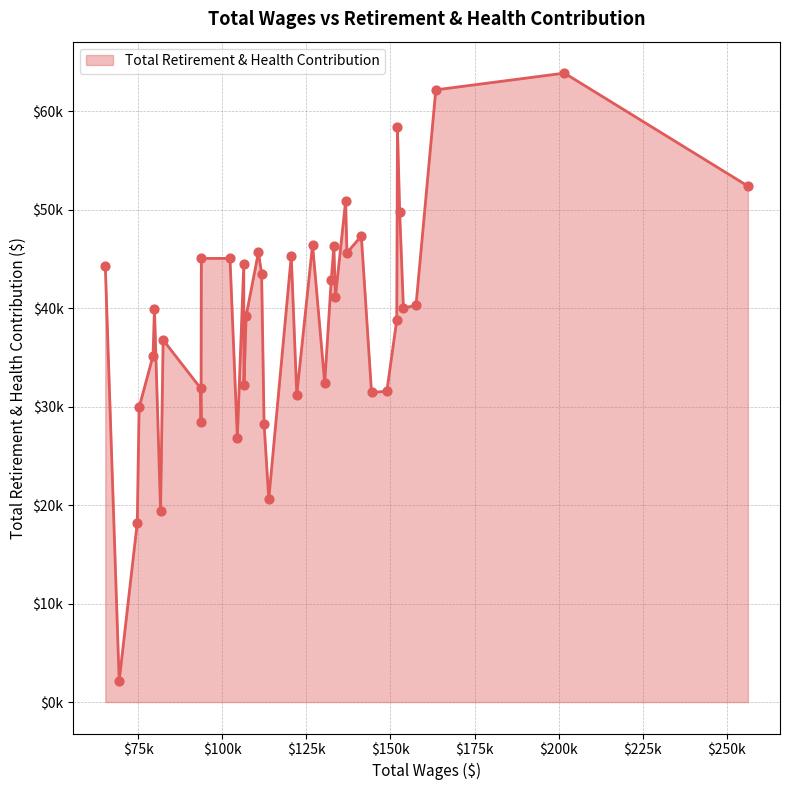

Does the chart have visible grid lines?

Yes